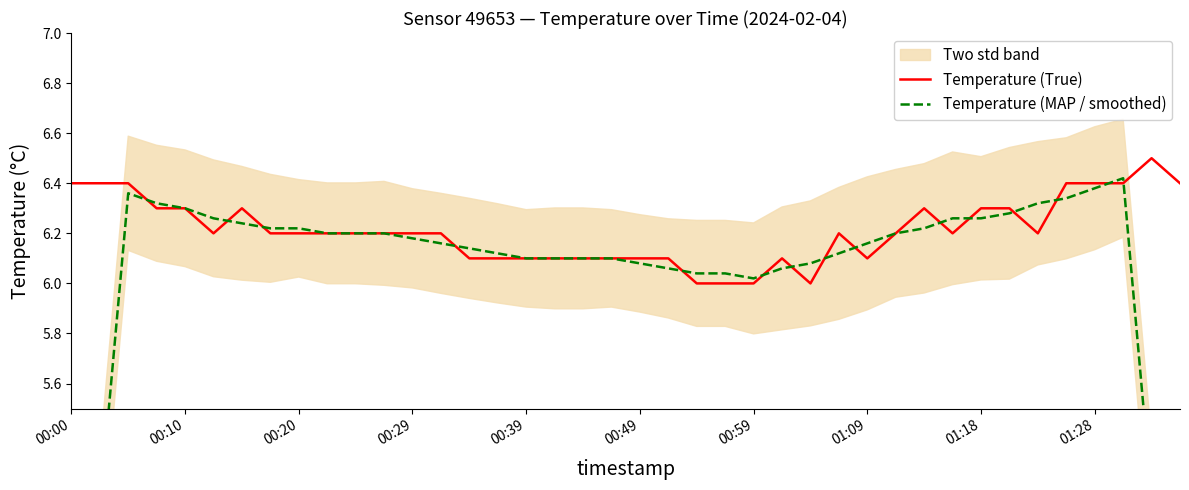

At which category is the sum across all series the highest?

37